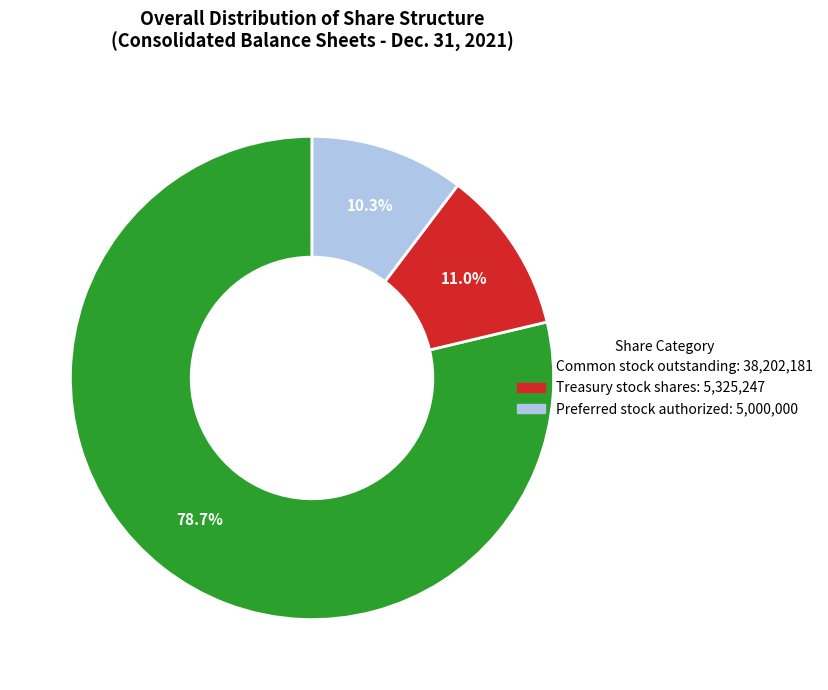

Is there any slice that represents more than half of the pie?

Yes